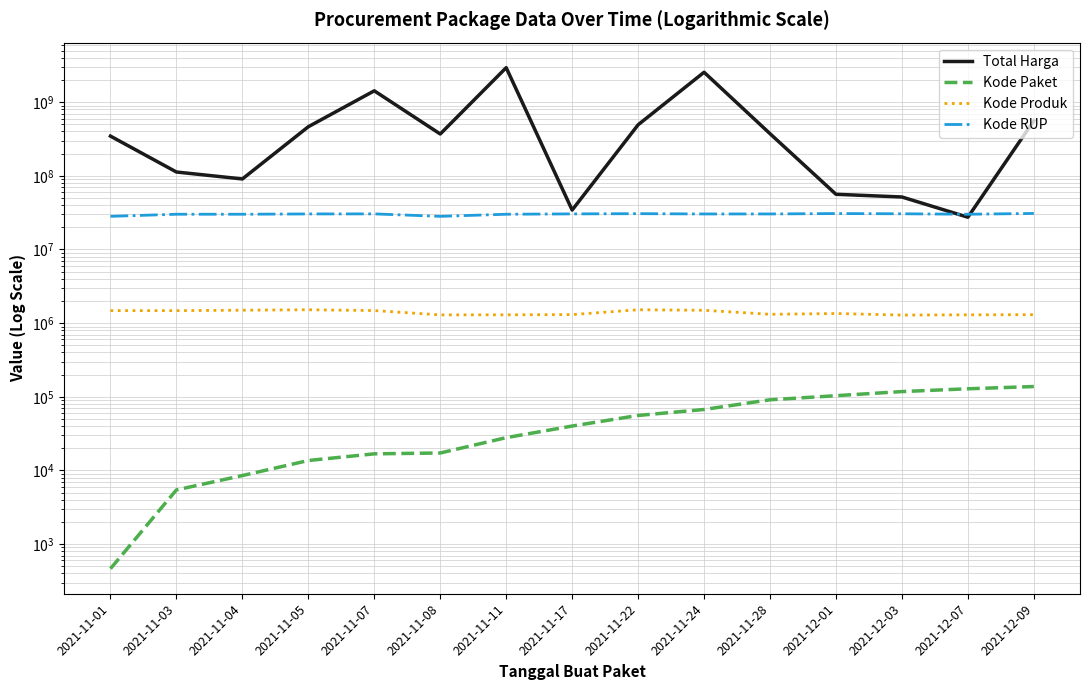

Rank the categories by Kode Paket value from lowest to highest.

2021-11-01, 2021-11-03, 2021-11-04, 2021-11-05, 2021-11-07, 2021-11-08, 2021-11-11, 2021-11-17, 2021-11-22, 2021-11-24, 2021-11-28, 2021-12-01, 2021-12-03, 2021-12-07, 2021-12-09